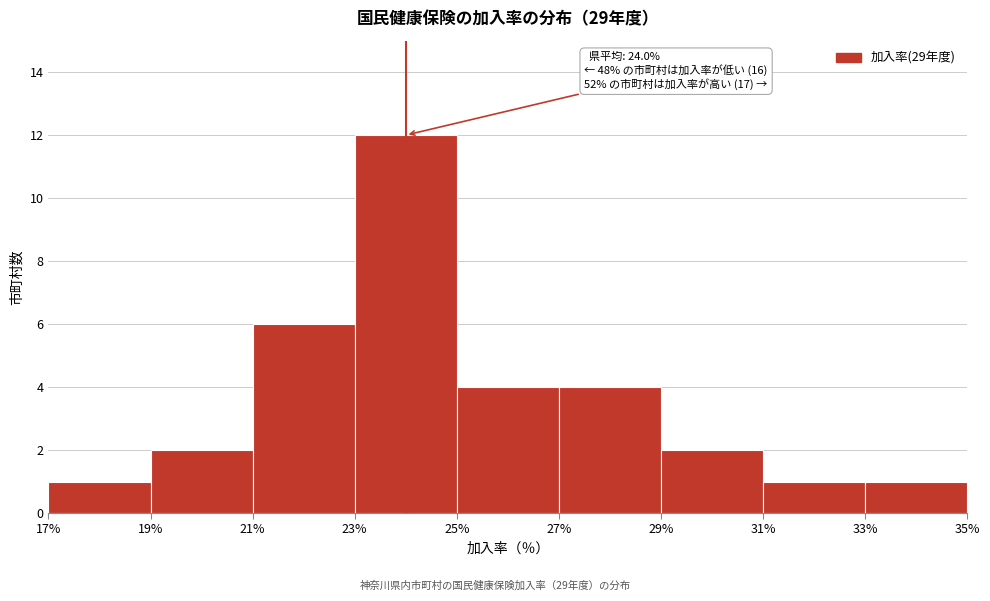

Which range on the x-axis has the tallest bar?

23% to 25%